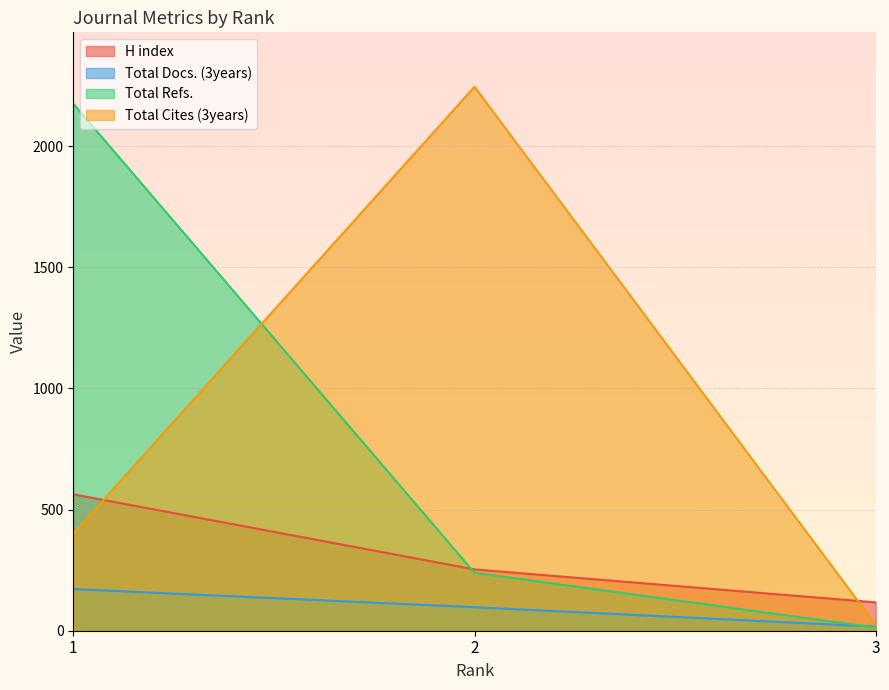

Count the Total Refs. values in the range 13 to 2175.

3